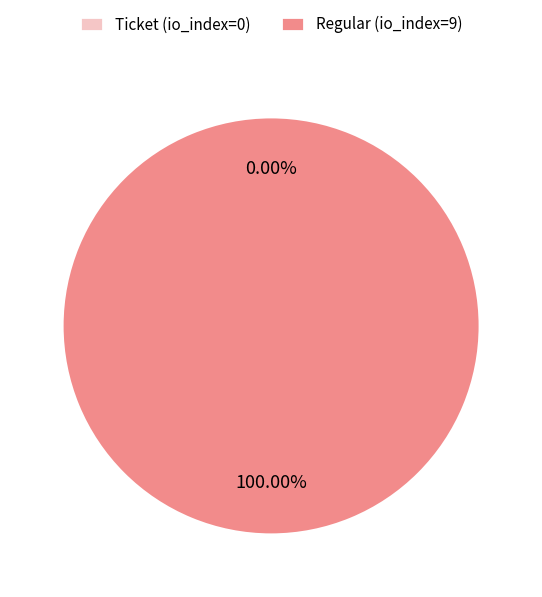

Which slice is the largest?

Regular (io_index=9)